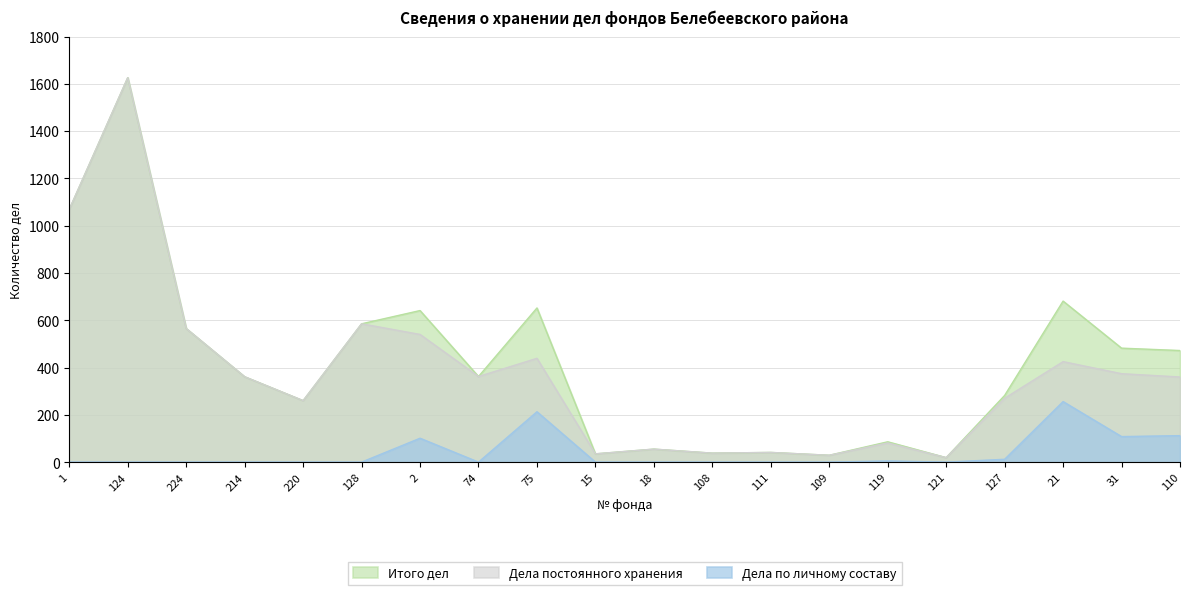

At which category does Дела по личному составу reach its first local peak?

2